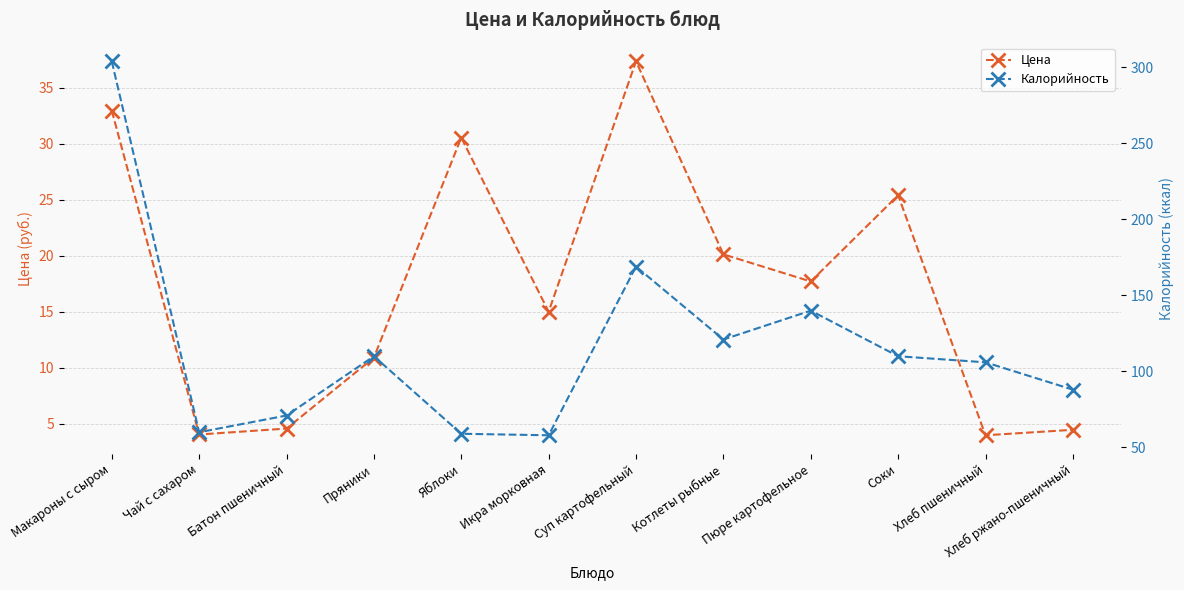

Rank the series by their maximum value, from lowest to highest.

Цена, Калорийность